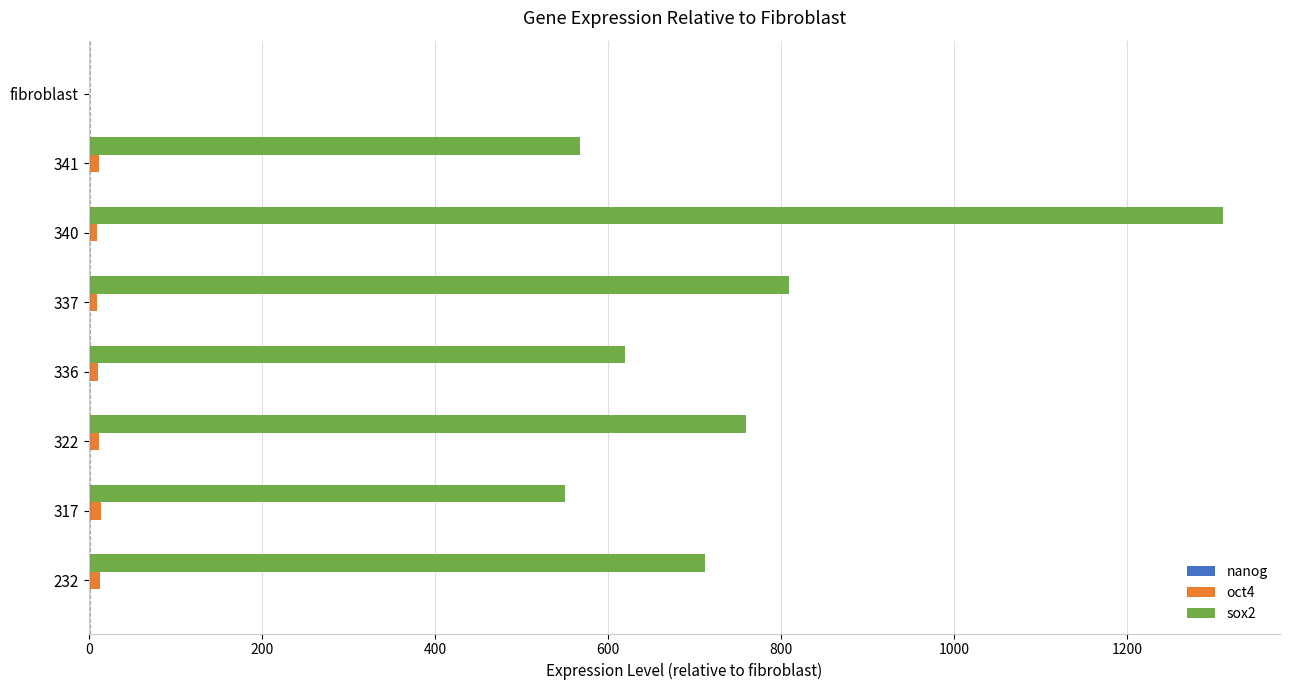

What is the maximum value shown in the chart?

1311.2